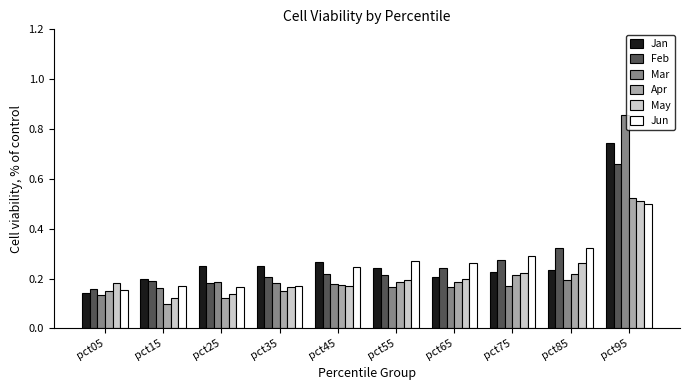

How many May values are between 0 and 1?

10